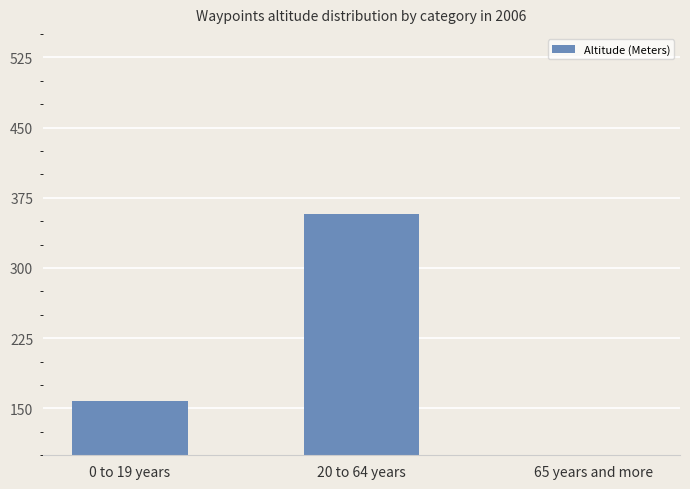

Reading left to right, extract all data points from this chart.

158	358	14